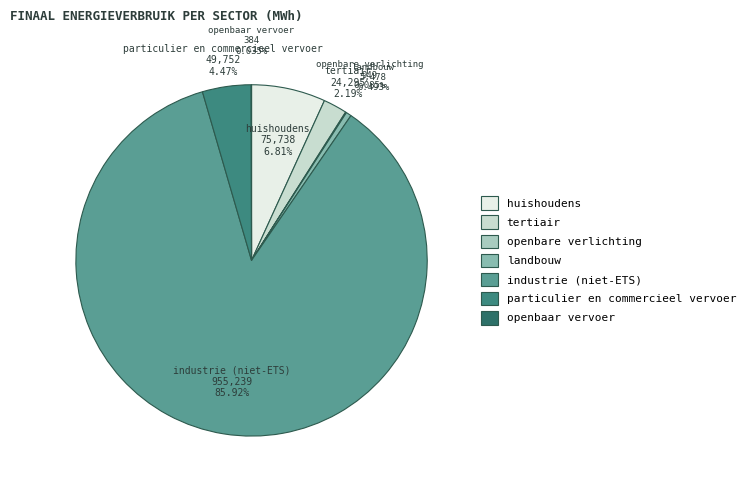

What percentage is the tertiair slice, to the nearest percent?

2%